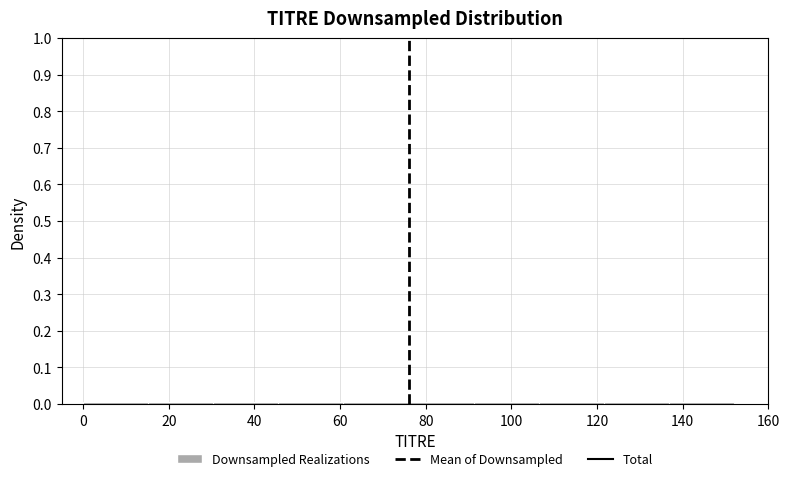

Reading left to right, transcribe this chart: for each bar, give the range it covers on the x-axis and its height. Neither the bar edges nor the heights are printed on the chart, so give them approximately, as read against the axes.

0.0 to 15.2: under 0.01
15.2 to 30.4: under 0.01
30.4 to 45.6: under 0.01
45.6 to 60.8: under 0.01
60.8 to 76.0: under 0.01
76.0 to 91.2: under 0.01
91.2 to 106.4: under 0.01
106.4 to 121.6: under 0.01
121.6 to 136.8: under 0.01
136.8 to 152.0: under 0.01